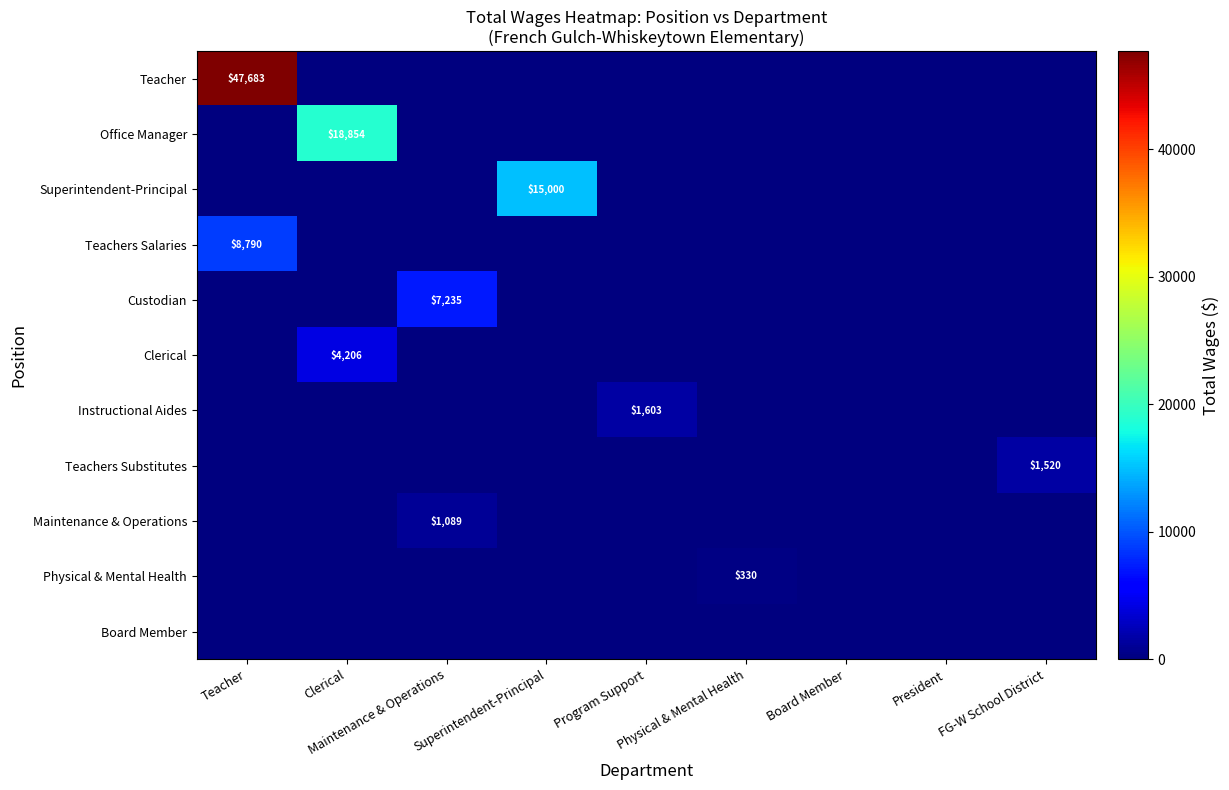

Which category has the highest value across all series?

Teacher